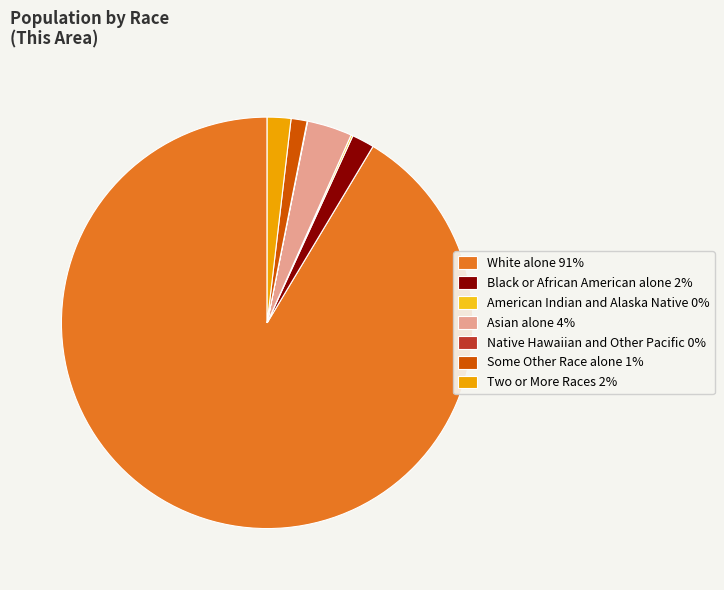

What is the ratio of the value at Two or More Races 2% to the value at Black or African American alone 2%?

1.1